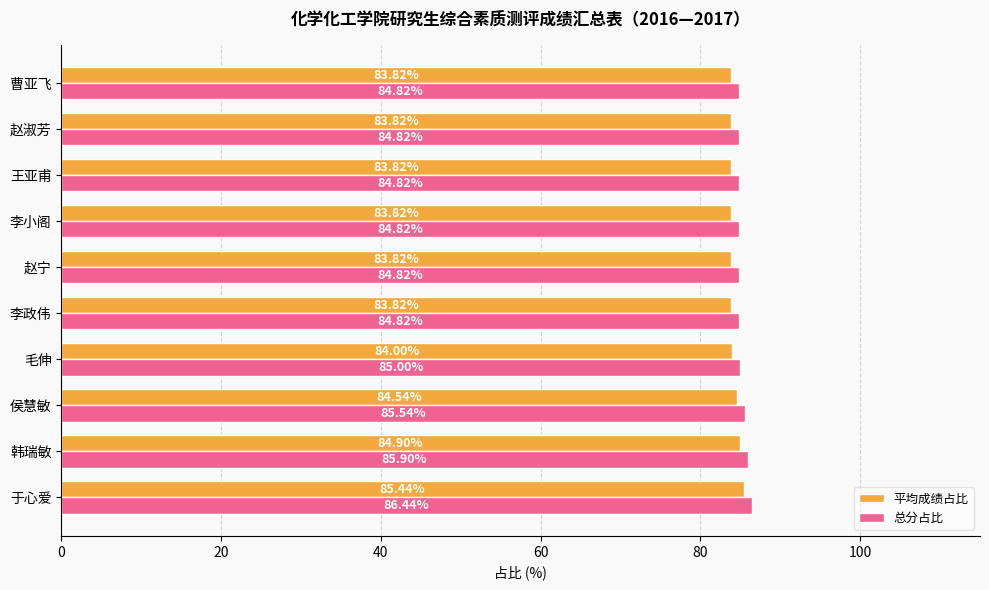

What is the sum of all 平均成绩占比 values?

841.8